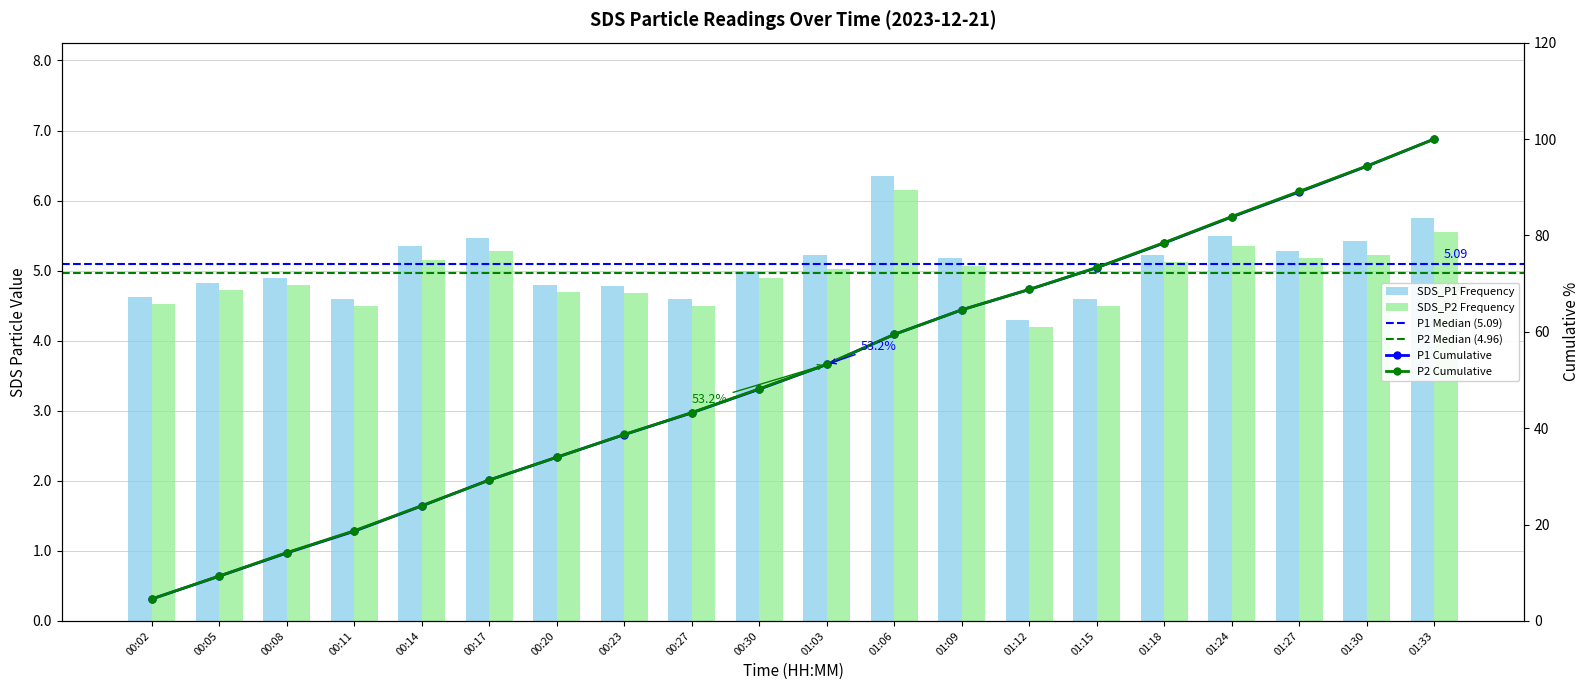

Which series has the widest spread of values?

SDS_P1